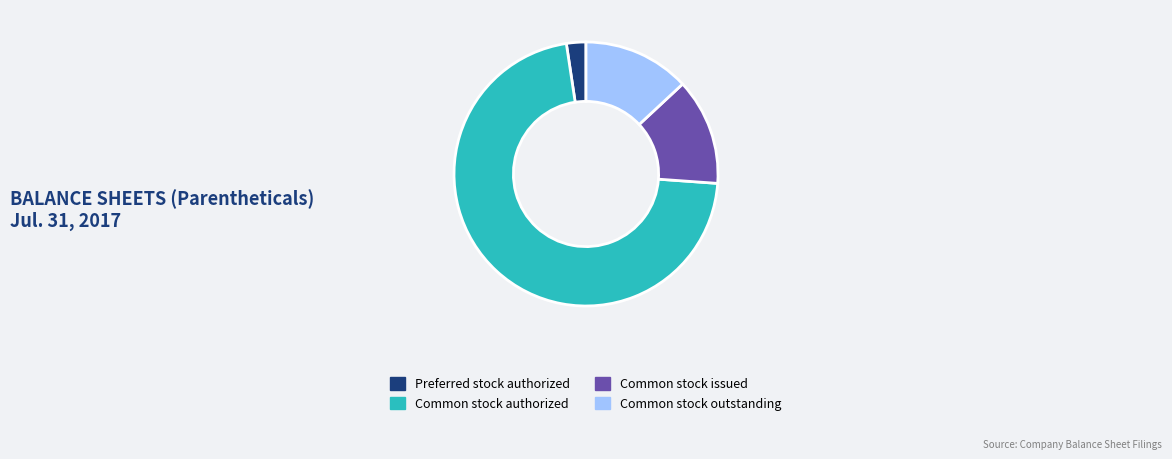

The Common stock issued slice represents 24% of the pie. True or false?

False